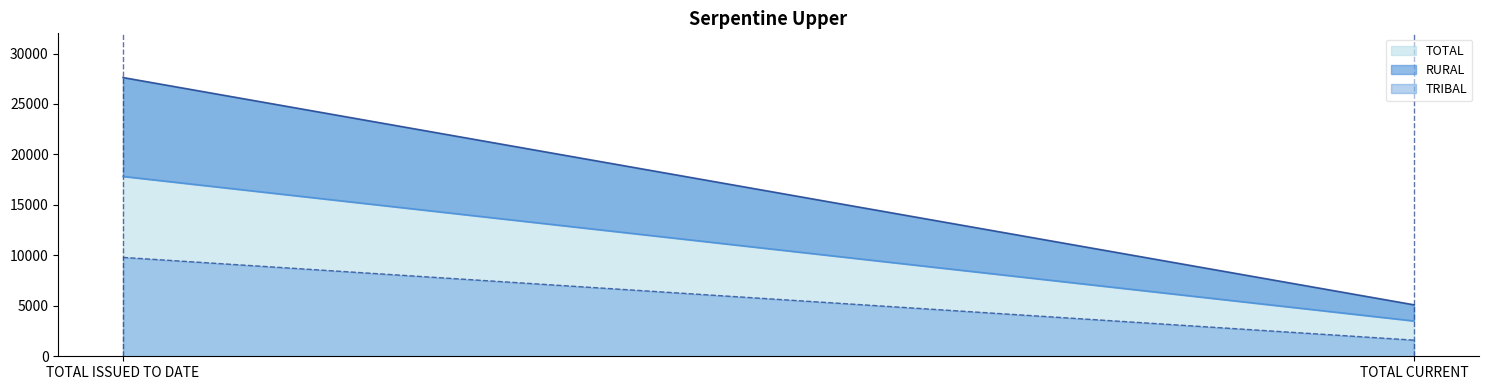

Reading left to right, what are all the values shown in this chart?

RURAL: TOTAL ISSUED TO DATE=17821	TOTAL CURRENT=3499
TRIBAL: TOTAL ISSUED TO DATE=9799	TOTAL CURRENT=1600
TOTAL: TOTAL ISSUED TO DATE=27620	TOTAL CURRENT=5099